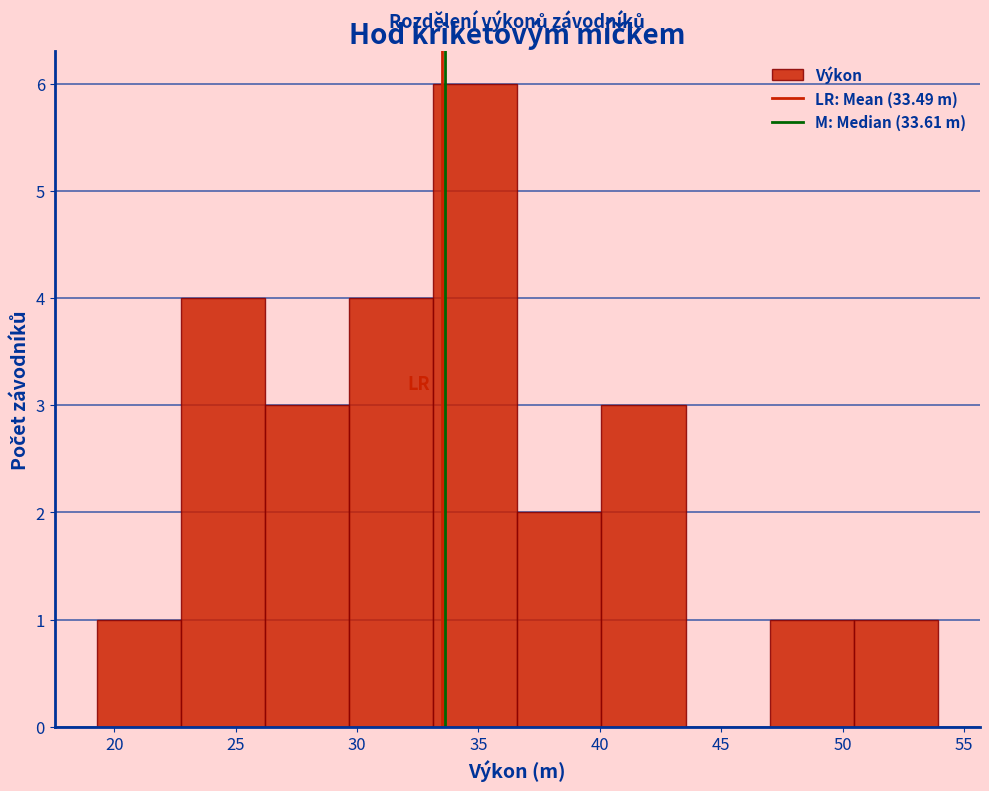

Reading left to right, list every bar in this chart as the range it spans on the x-axis followed by its height. Neither the bar edges nor the heights are printed on the chart, so give them approximately, as read against the axes.

19.5 to 22.5: 1
22.5 to 26.0: 4
26.0 to 29.5: 3
29.5 to 33.0: 4
33.0 to 36.5: 6
36.5 to 40.0: 2
40.0 to 43.5: 3
43.5 to 47.0: 0
47.0 to 50.5: 1
50.5 to 54.0: 1